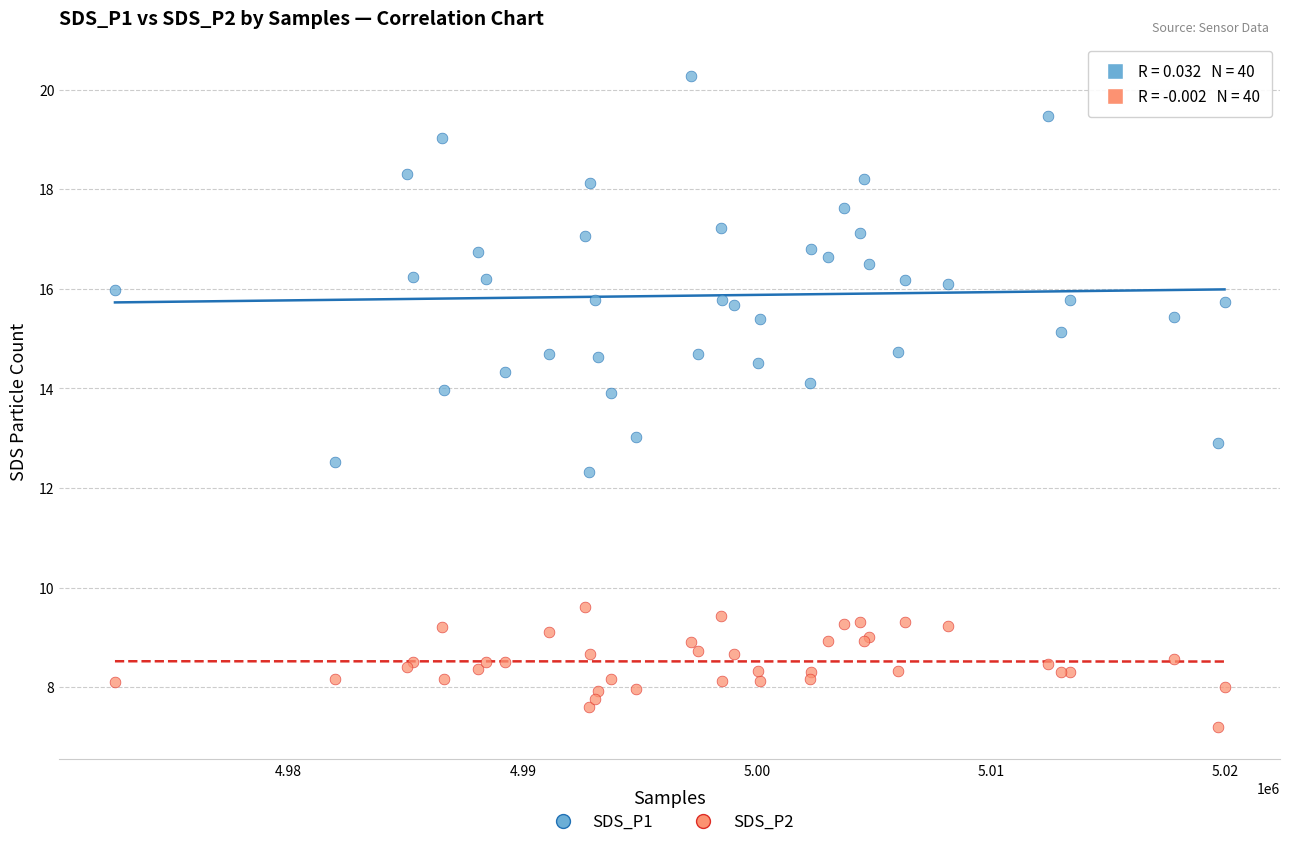

Which series contains the highest Y value?

SDS_P1